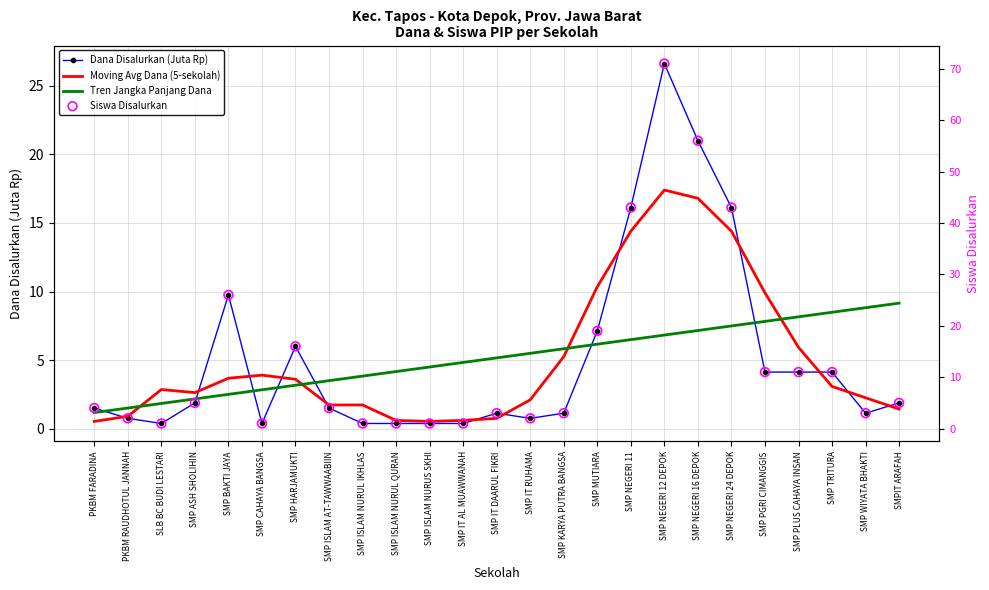

Which series contains the highest Y value?

Siswa Disalurkan